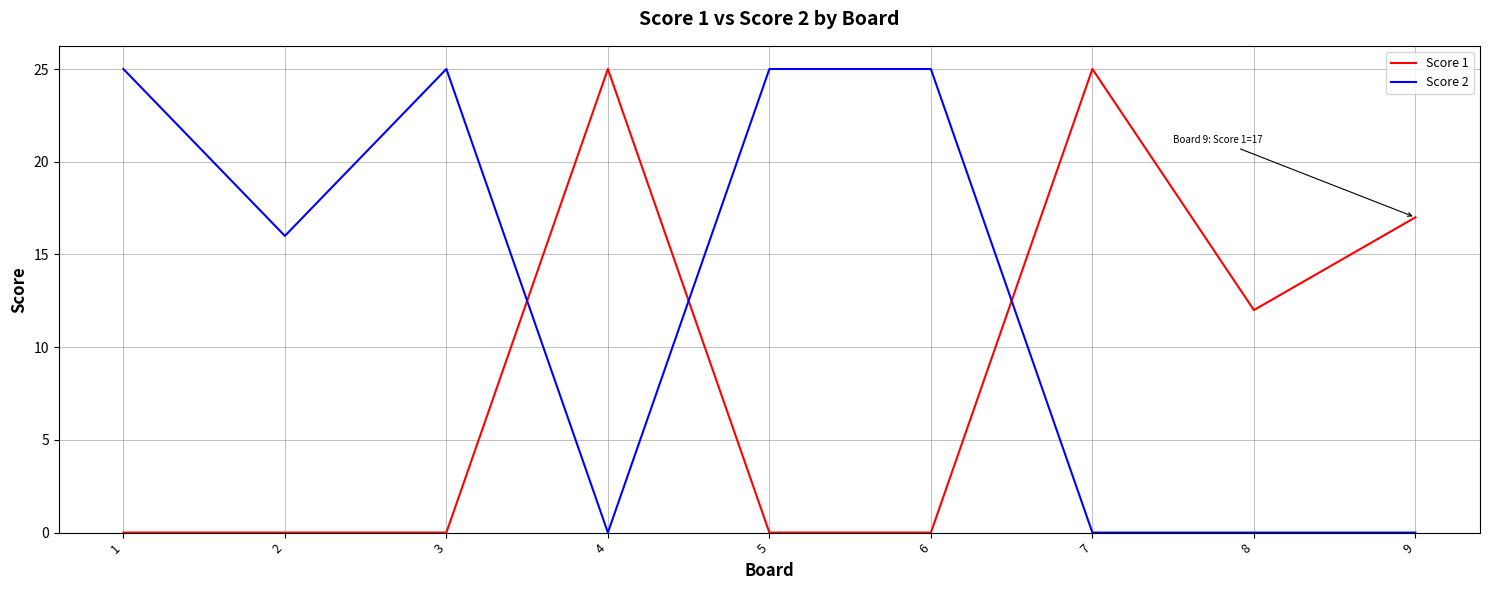

Does the chart have visible grid lines?

Yes